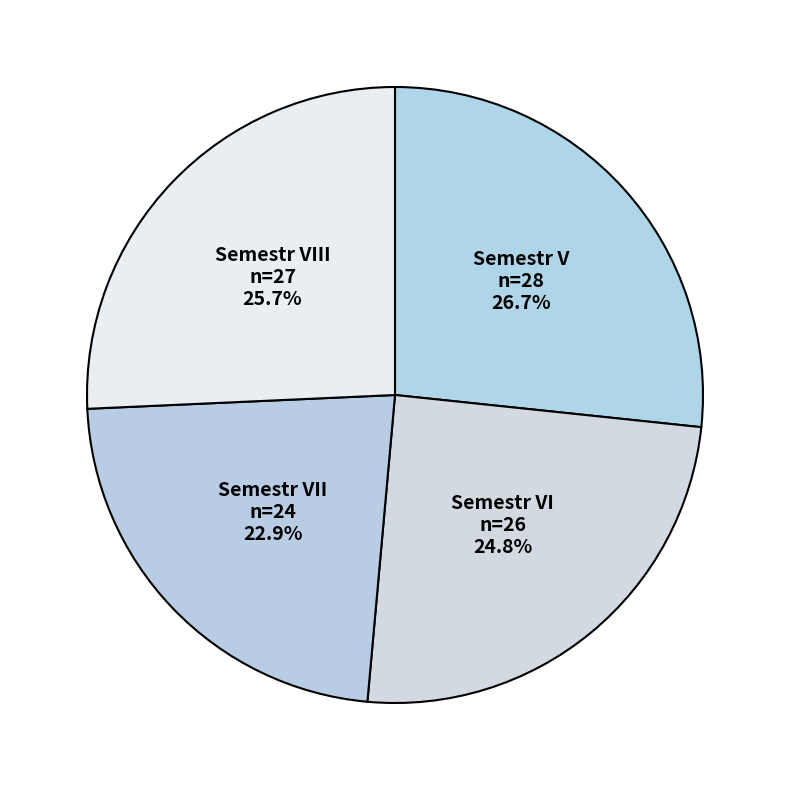

The Semestr V slice represents 27% of the pie. True or false?

True